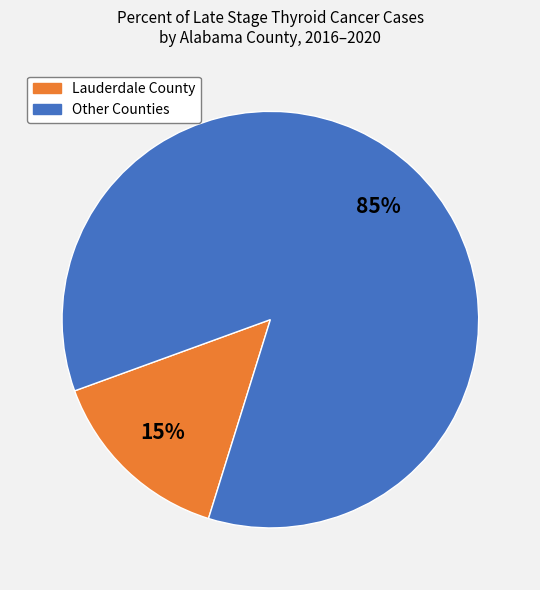

To the nearest percent, what is the average slice percentage?

50%